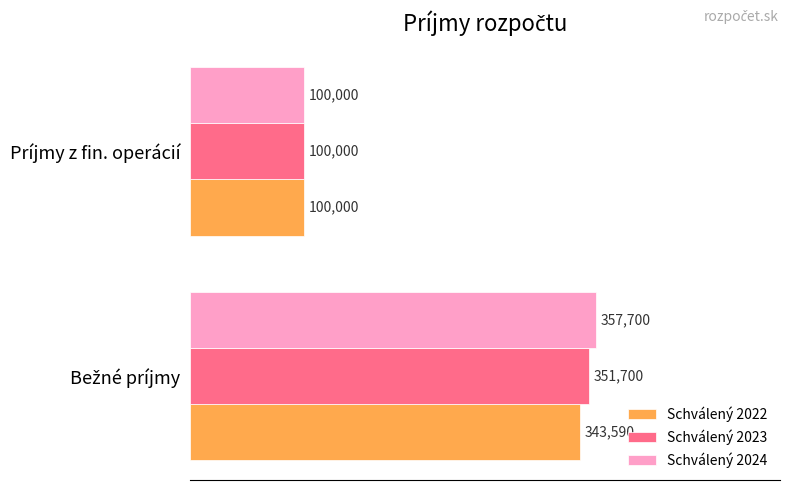

What are all the series names shown in the legend?

Schválený 2022, Schválený 2023, Schválený 2024